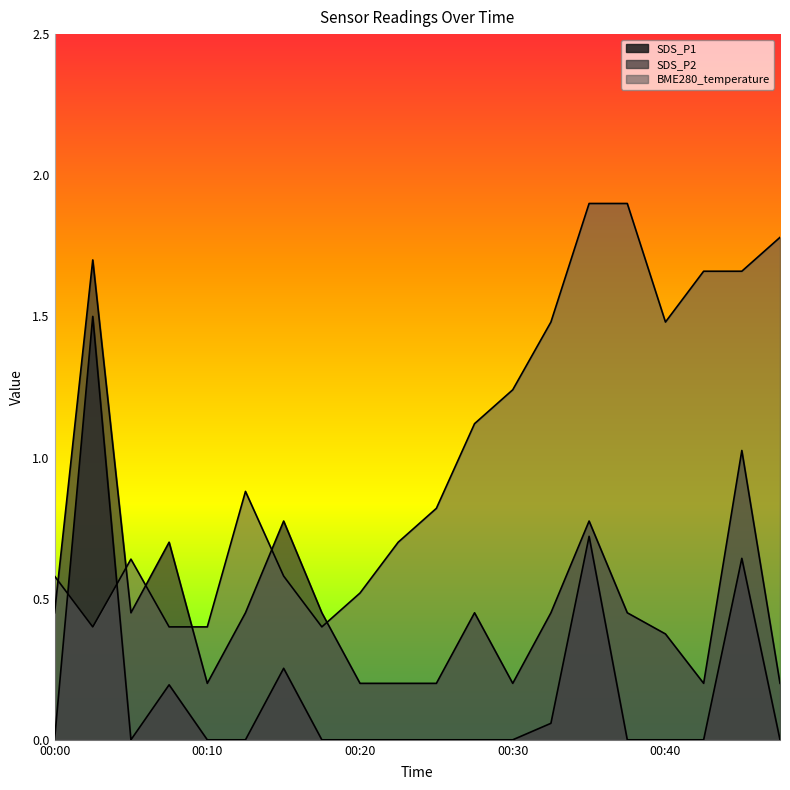

What is the value of the SDS_P2 point at the 9th from the left?

0.2